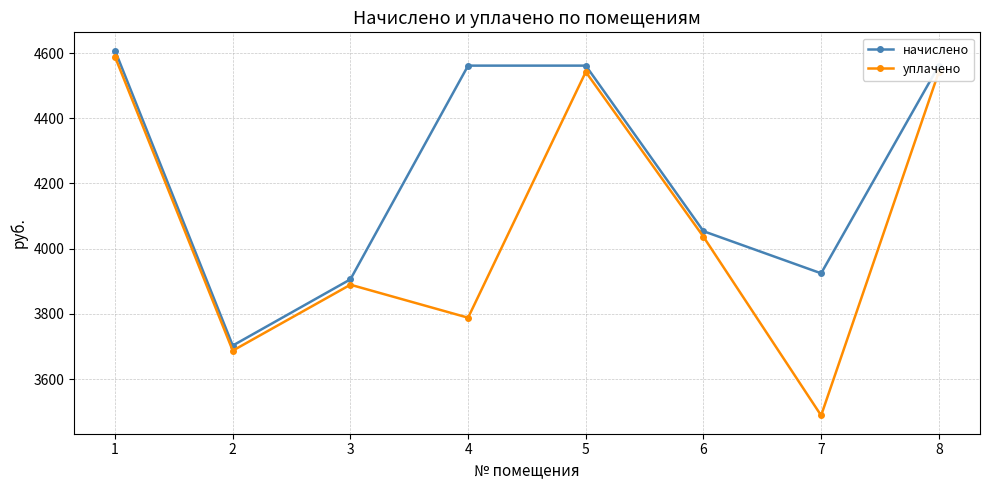

At which label does уплачено reach its minimum?

7